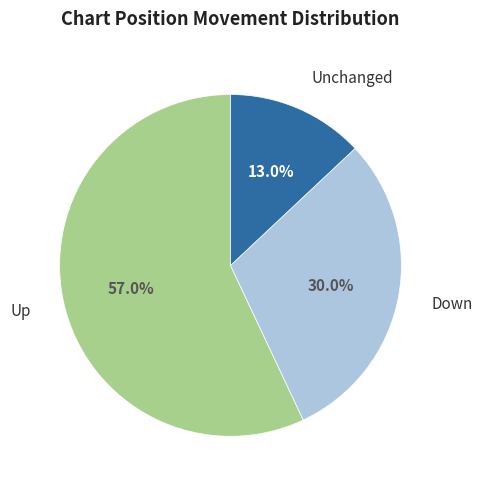

Is there any slice that represents more than half of the pie?

Yes